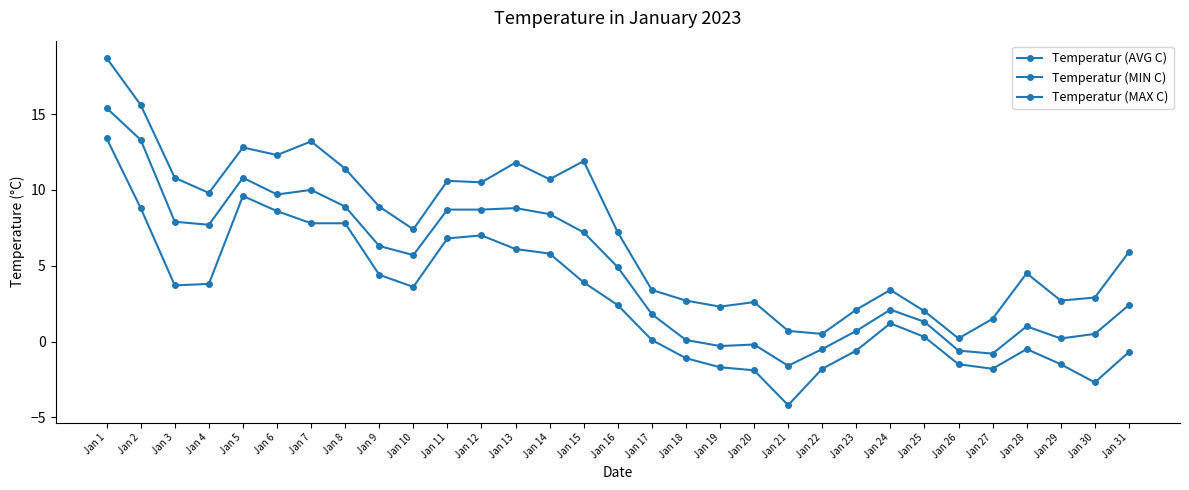

Between Jan 19 and Jan 8, which is larger?

Jan 8